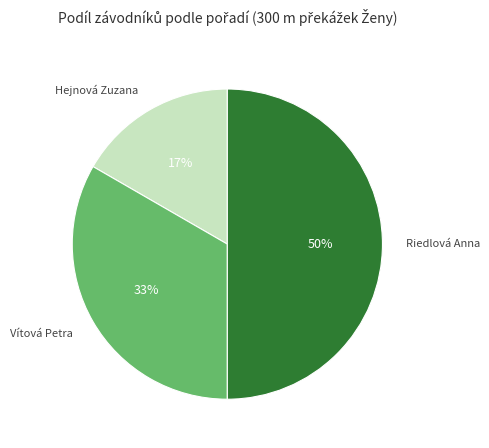

Is there a majority slice in this chart?

No